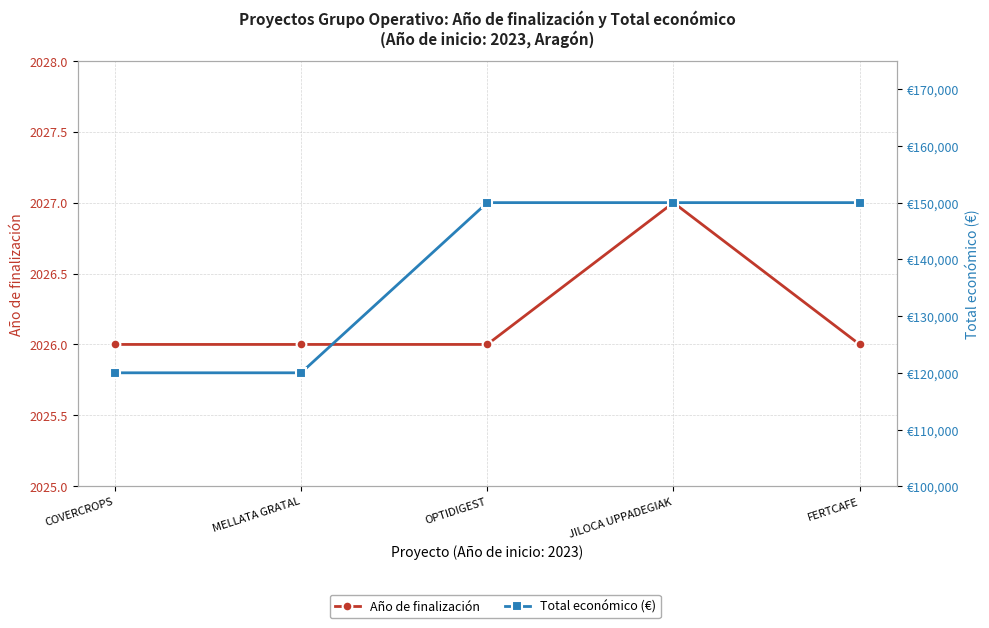

Rank the series by their average value, from lowest to highest.

Año de finalización, Total económico (€)